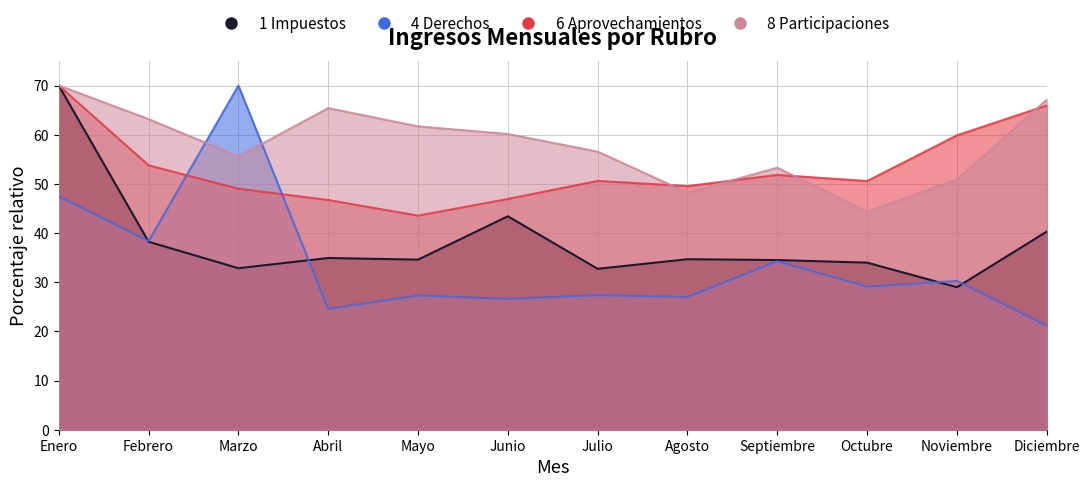

List the series in order of their peak value, lowest first.

1 Impuestos, 4 Derechos, 6 Aprovechamientos, 8 Participaciones